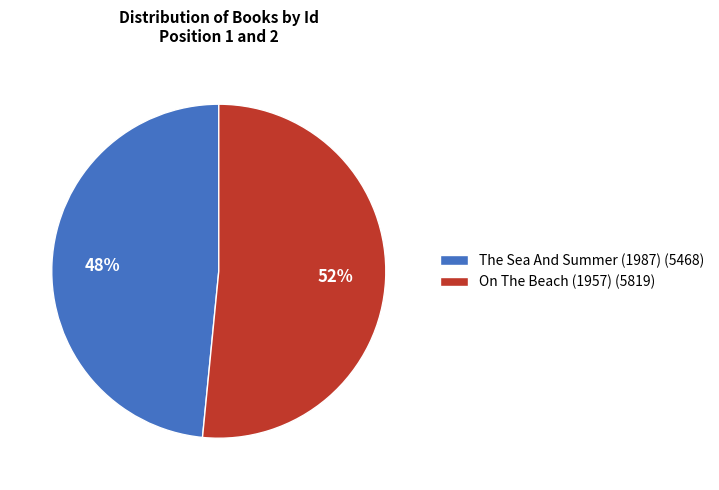

Which slice is the largest?

On The Beach (1957)